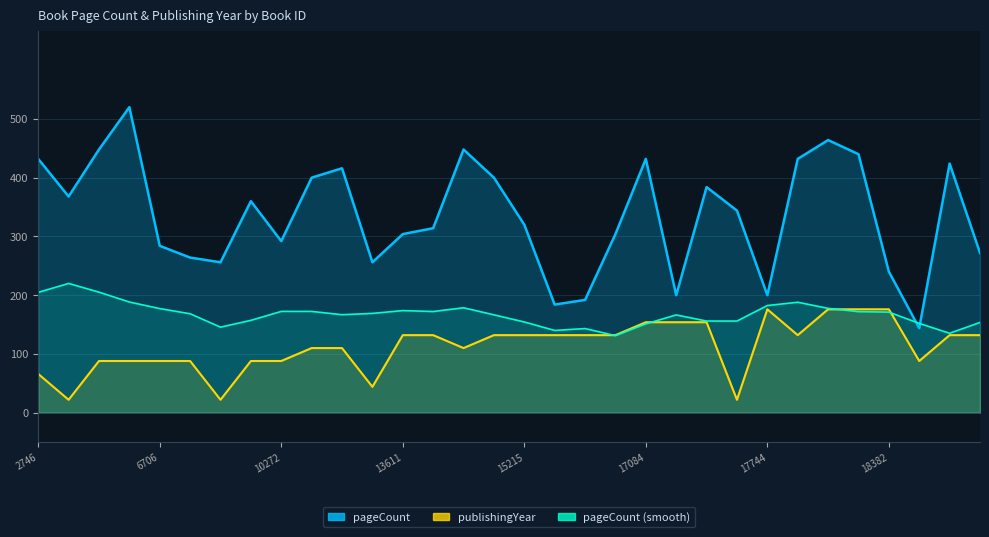

How many data points in publishingYear are above 132?

7